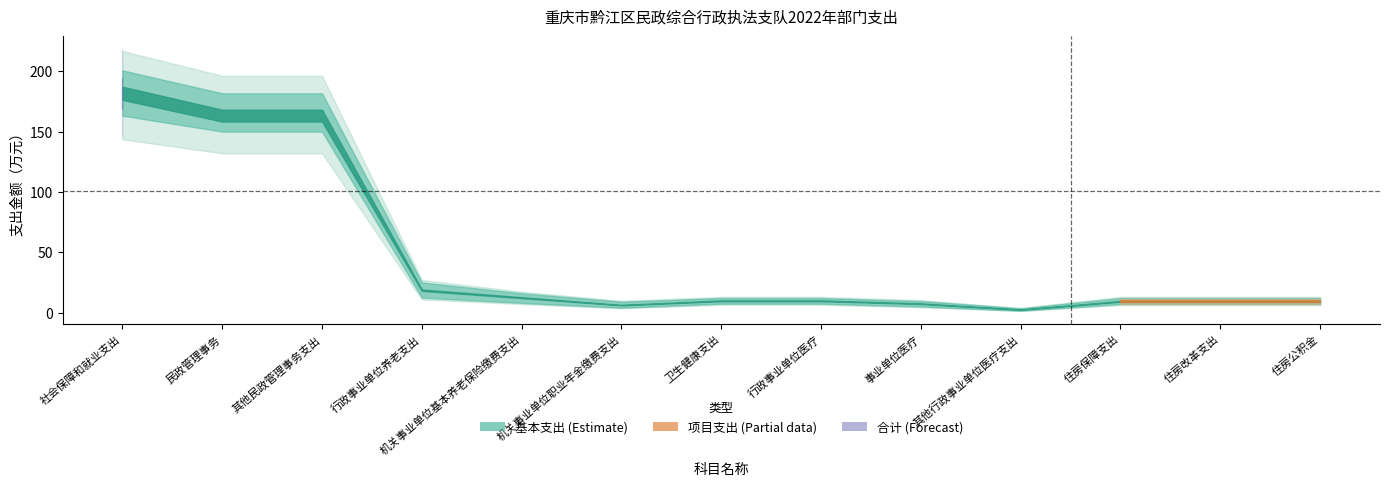

Is this an area chart (filled region under the line)?

No